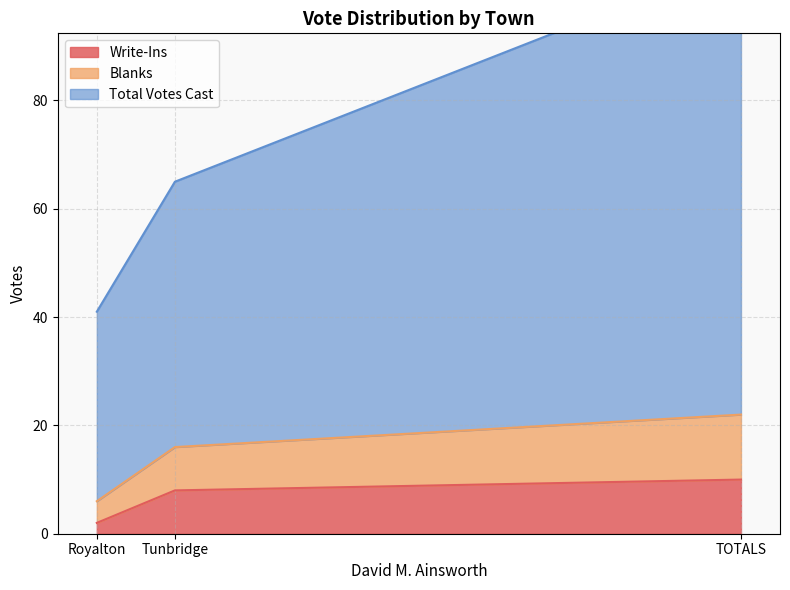

What is the label of the 2nd point from the left?

Tunbridge